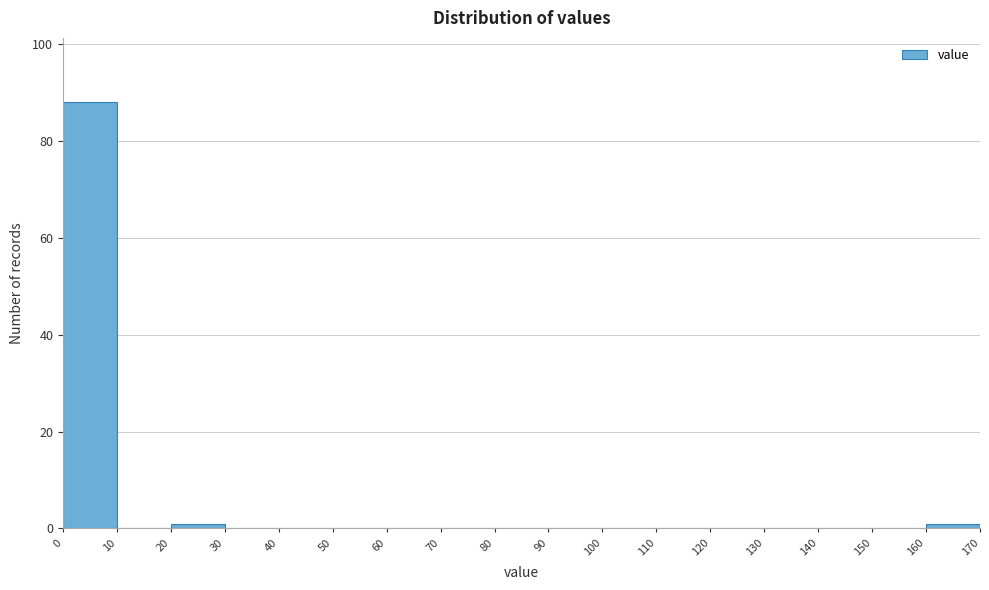

Reading left to right, transcribe this chart: for each bar, give the range it covers on the x-axis and its height. The values are not printed on the chart, so give them approximately, as read against the axis.

0 to 10: 88
10 to 20: 0
20 to 30: under 2
30 to 40: 0
40 to 50: 0
50 to 60: 0
60 to 70: 0
70 to 80: 0
80 to 90: 0
90 to 100: 0
100 to 110: 0
110 to 120: 0
120 to 130: 0
130 to 140: 0
140 to 150: 0
150 to 160: 0
160 to 170: under 2